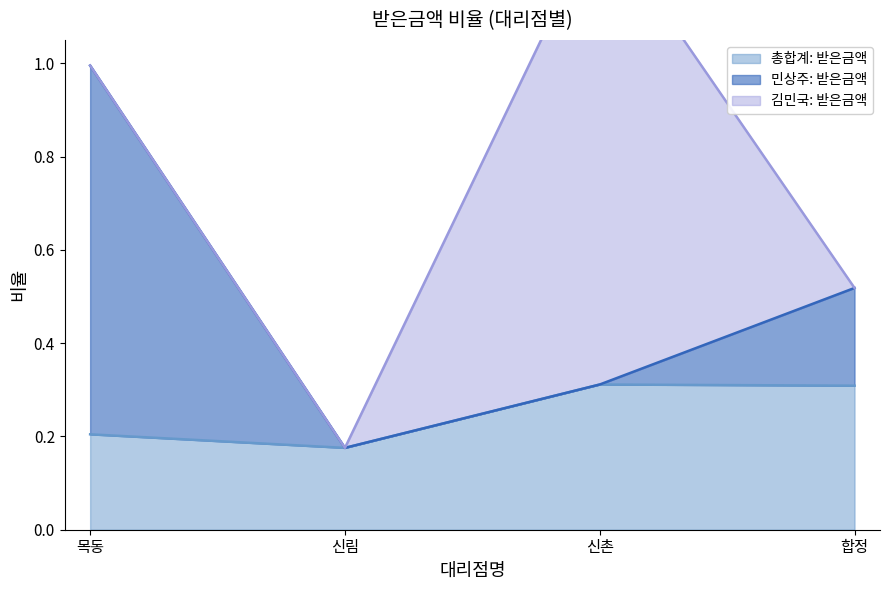

The 총합계: 받은금액 series shows 0.3 at 신림. True or false?

False